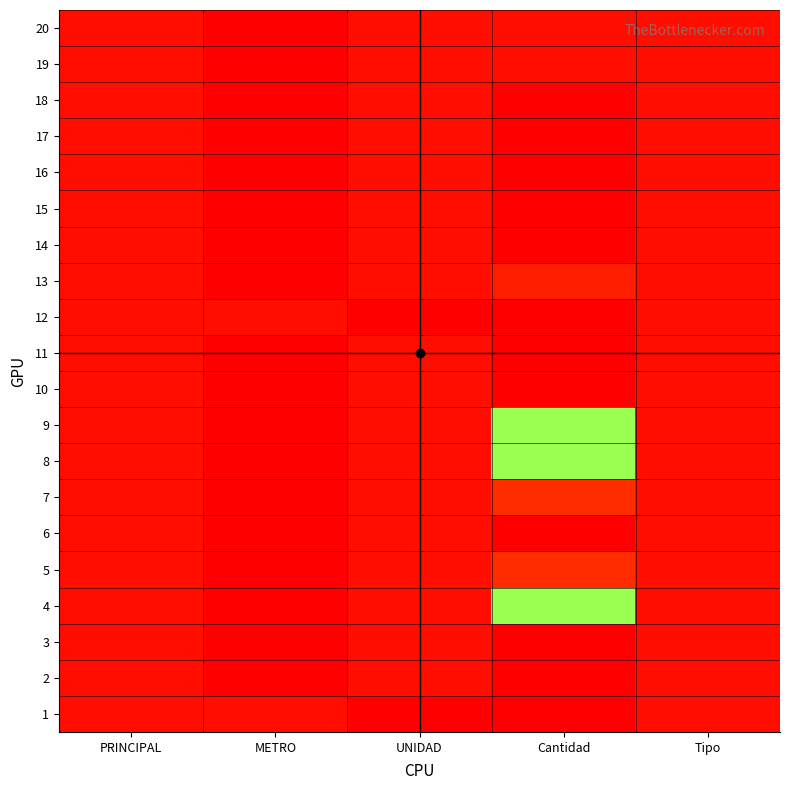

List the series in order of their peak value, highest first.

1, 2, 3, 6, 10, 11, 14, 15, 16, 17, 18, 4, 8, 9, 5, 7, 13, 12, 19, 20